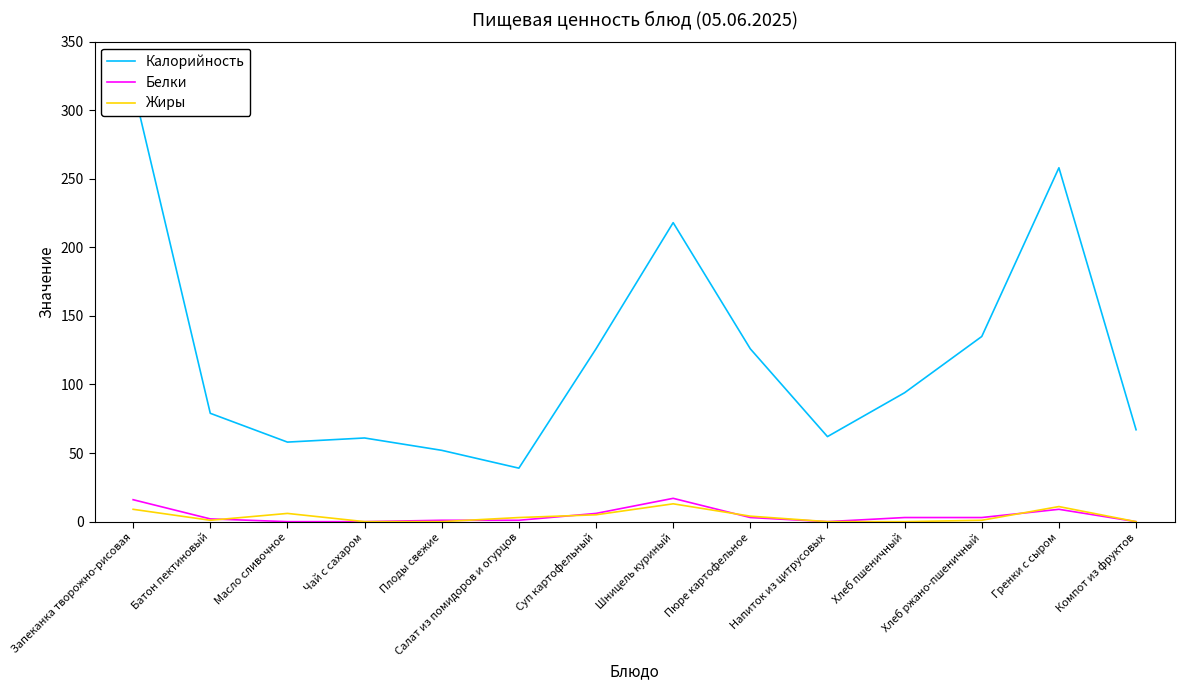

Which series has the largest range (max minus min)?

Калорийность